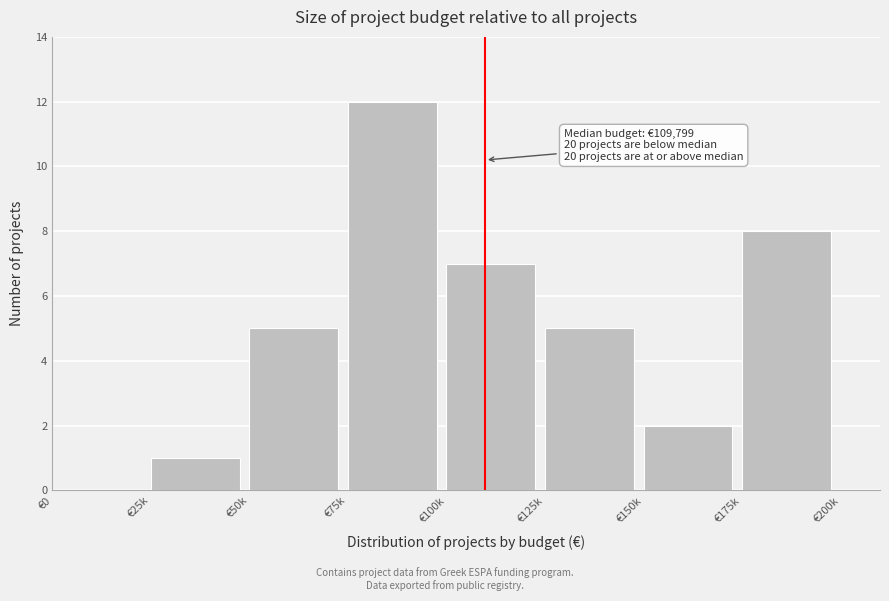

Reading left to right, extract all data points from this chart.

€0=0	€25k=1	€50k=5	€75k=12	€100k=7	€125k=5	€150k=2	€175k=8